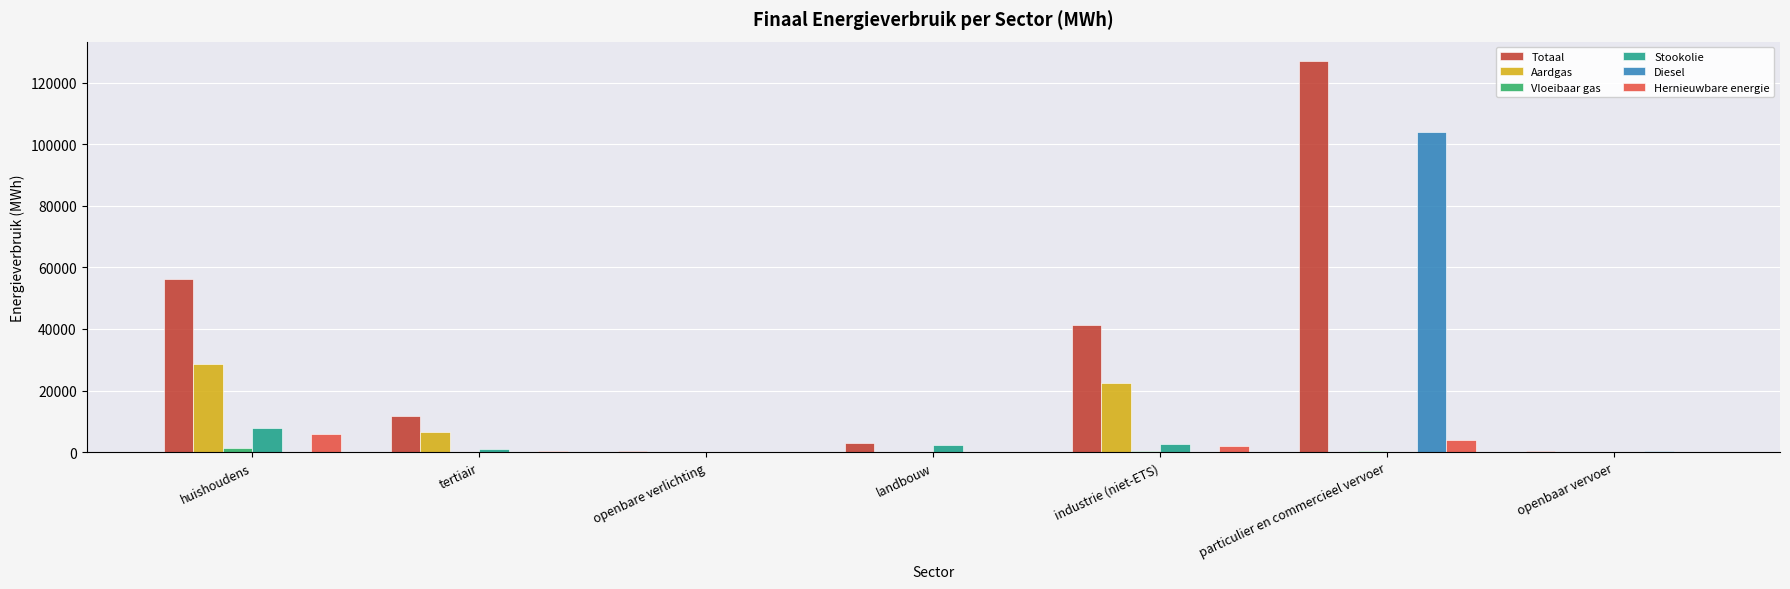

Are the bars grouped side by side (vs. stacked)?

Yes